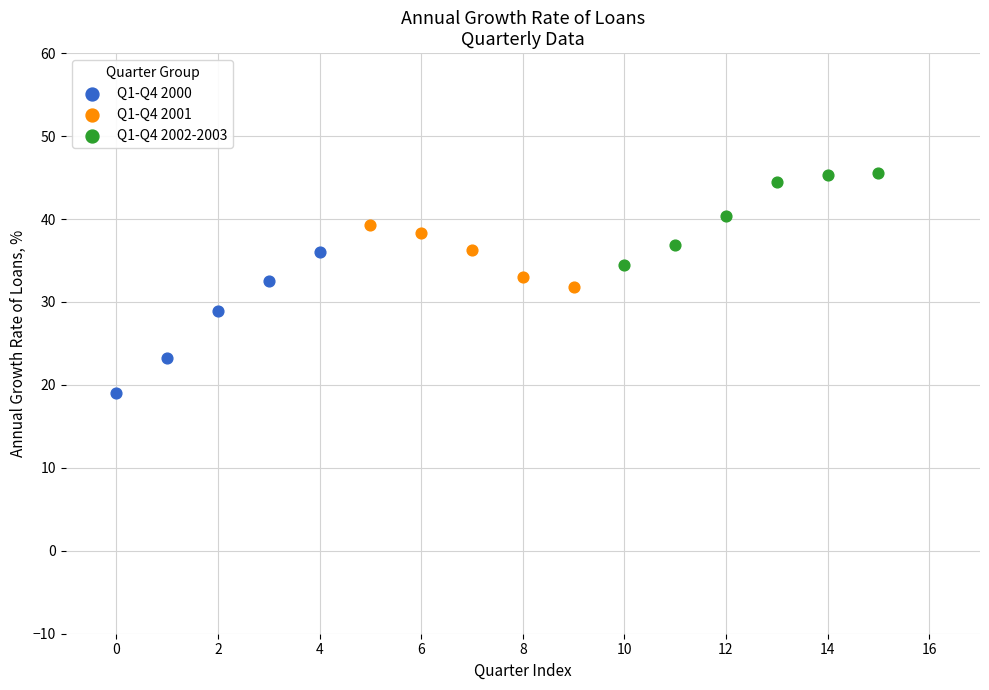

Which series contains the lowest Y value?

Q1-Q4 2000